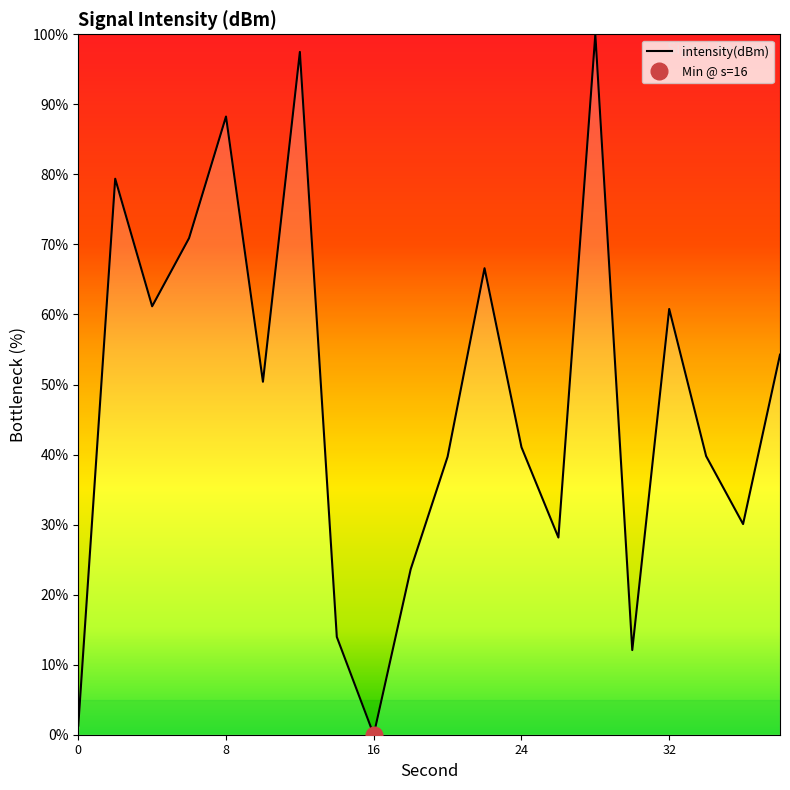

How many points are higher than both their immediate neighbors (excluding endpoints)?

6